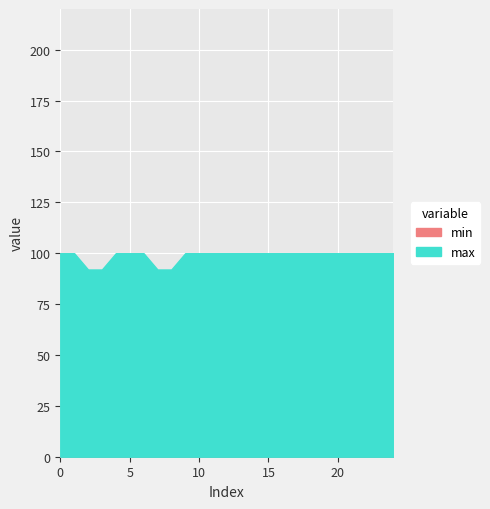

How many max values are between 100 and 101?

21